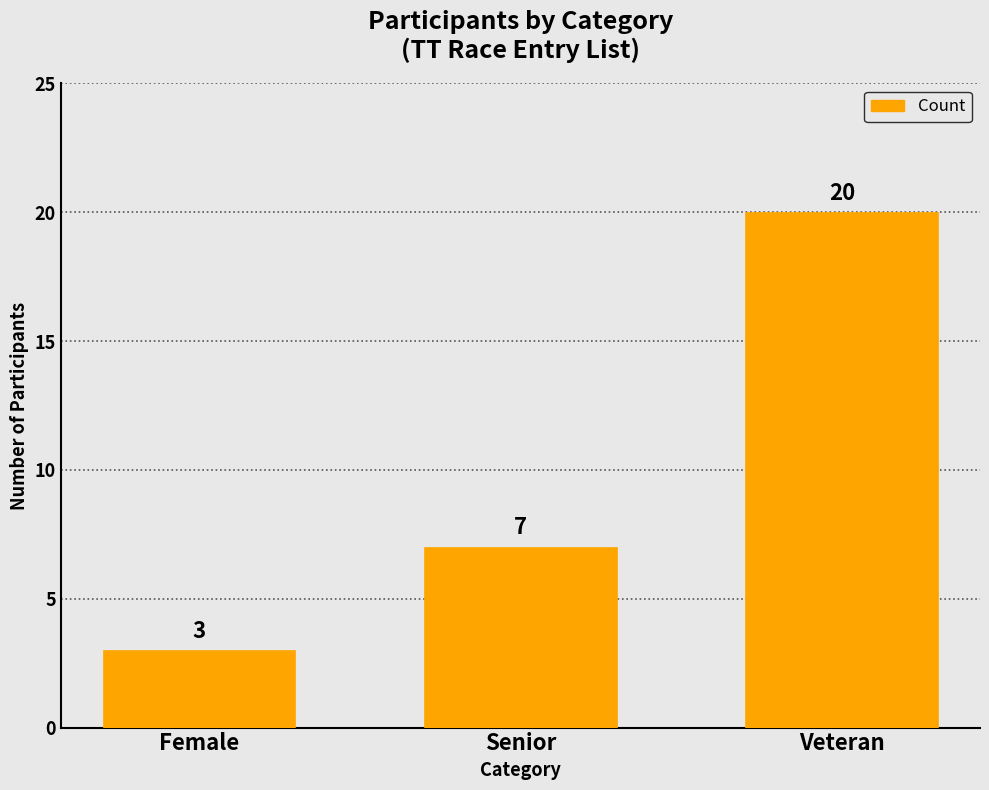

Which category has the highest value across all series?

Veteran